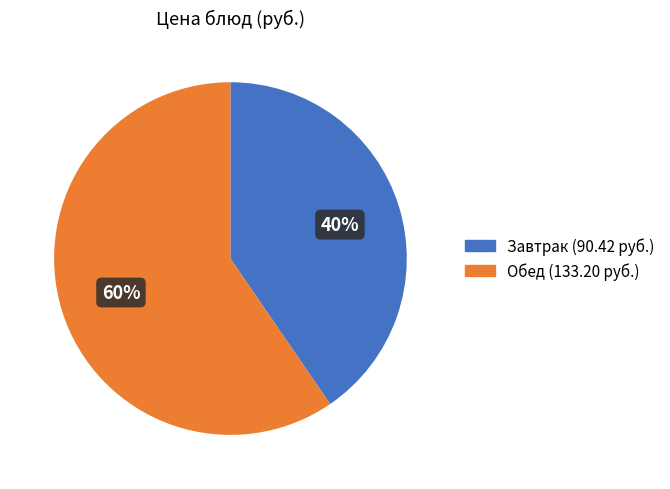

To the nearest percent, what is the average slice percentage?

50%